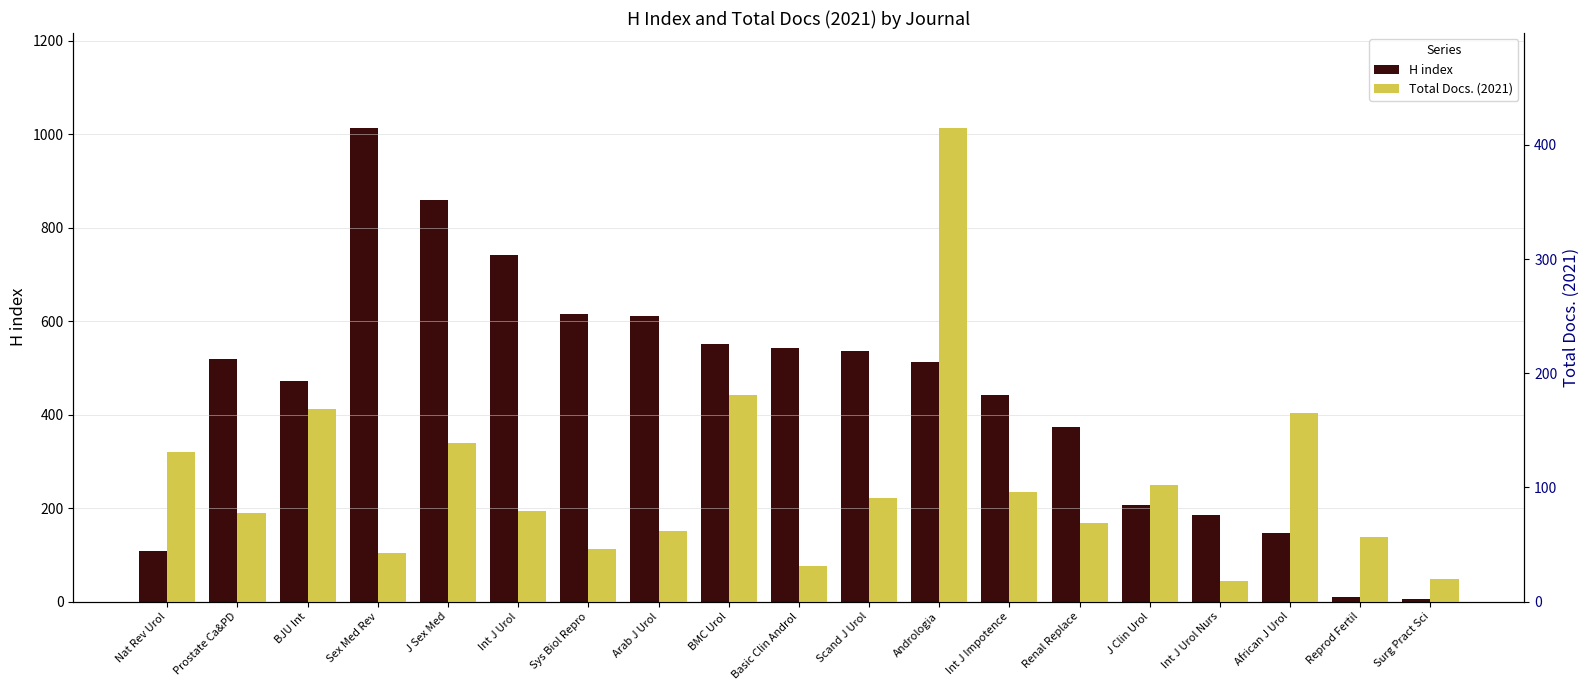

List the series in order of their overall mean, lowest first.

Total Docs. (2021), H index